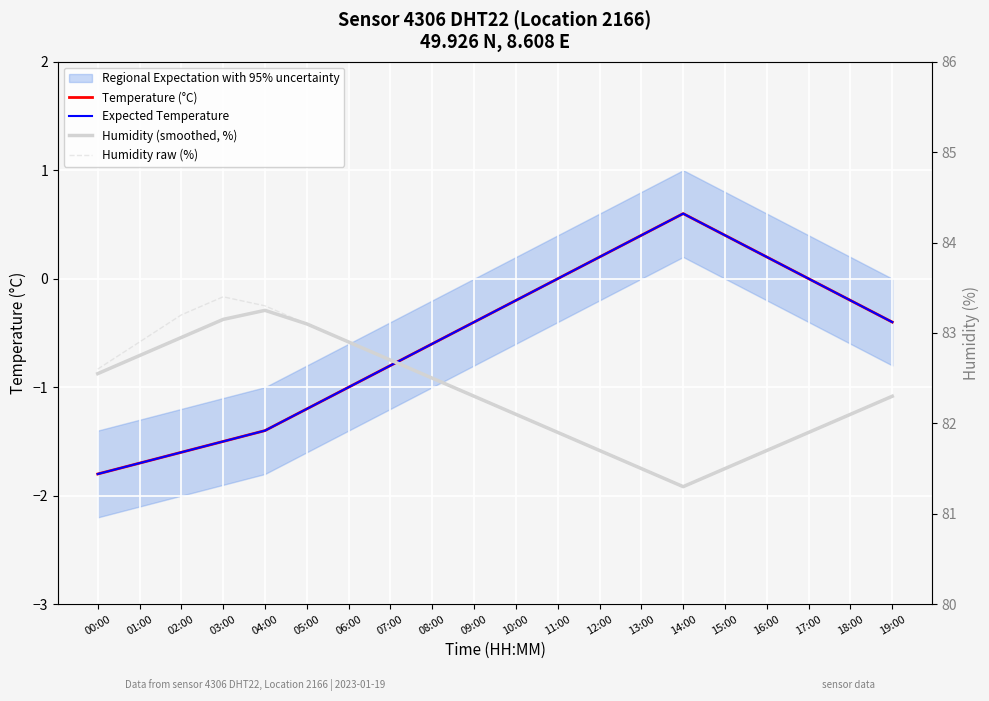

Which series changed the most between 02:00 and 04:00?

Humidity (smoothed, %)